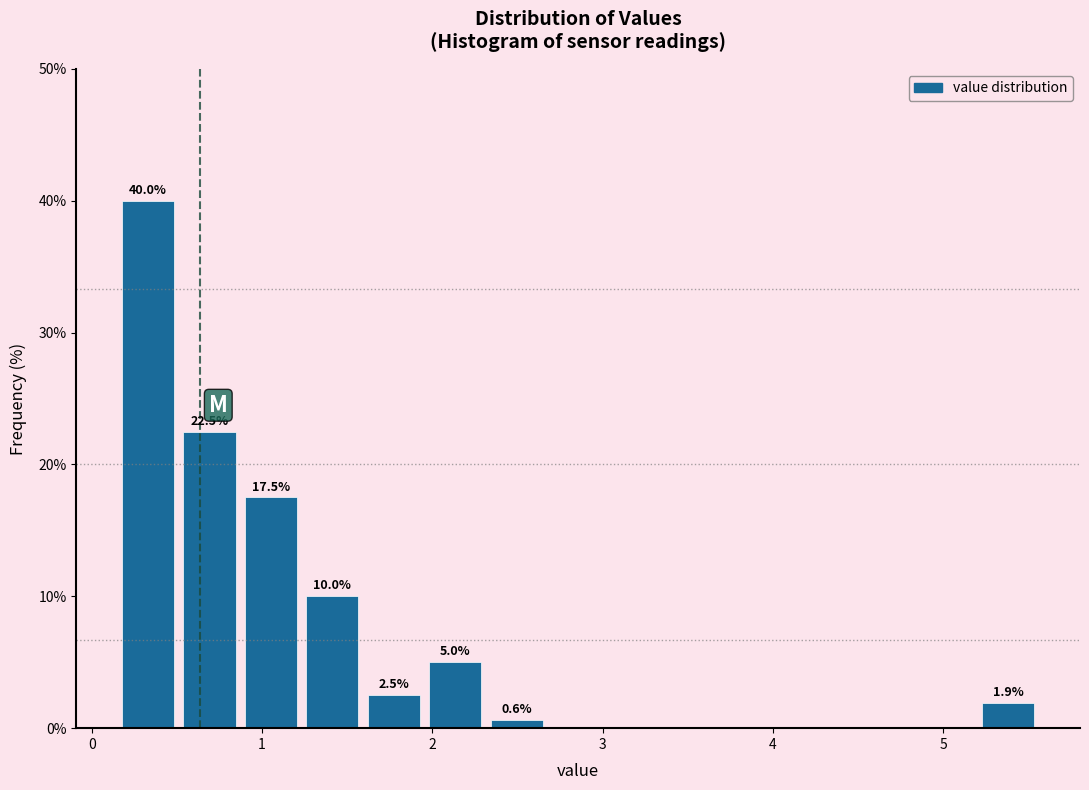

Around what value on the x-axis is the tallest bar? Give the approximate position of its centre, as read against the axis.

0.3